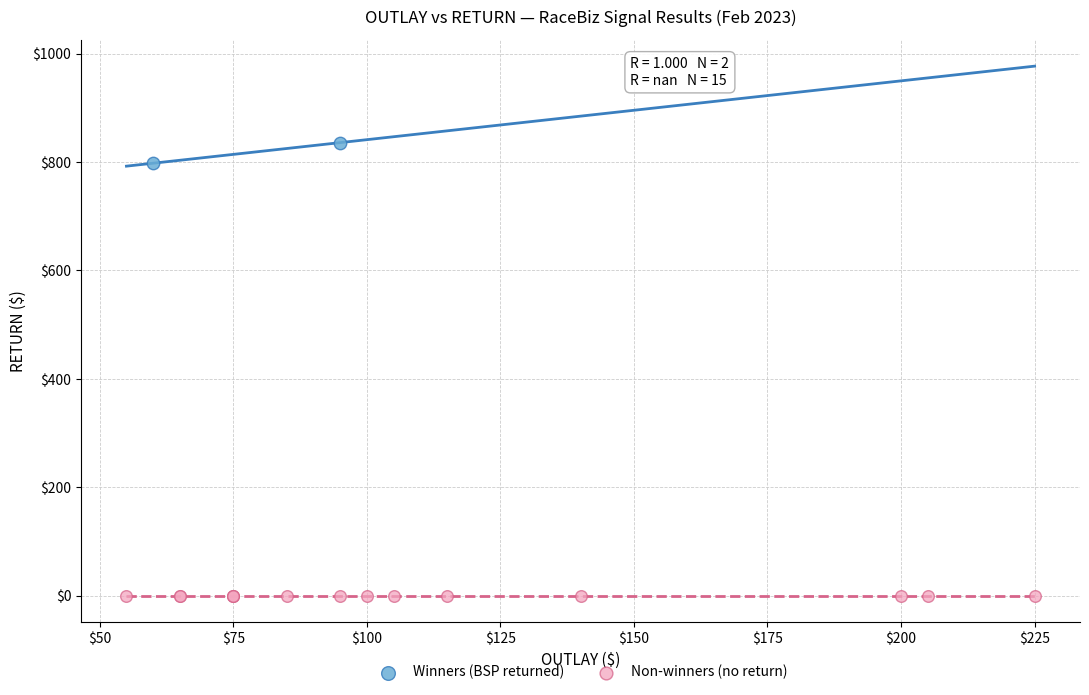

Which series contains the lowest Y value?

Non-winners (no return)